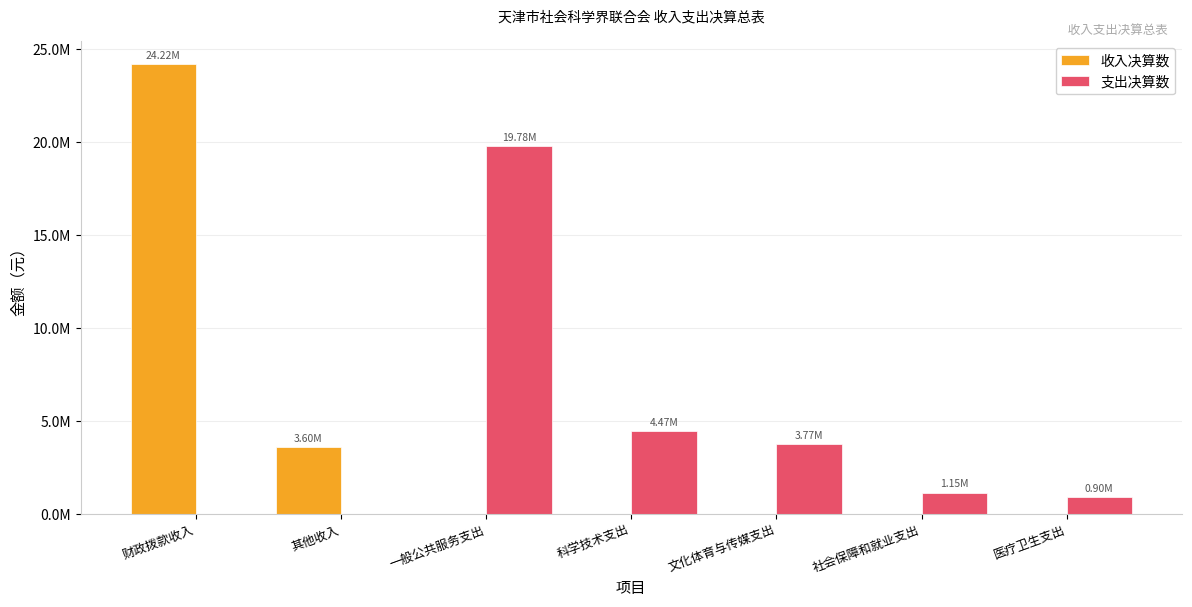

What are all the series names shown in the legend?

收入决算数, 支出决算数